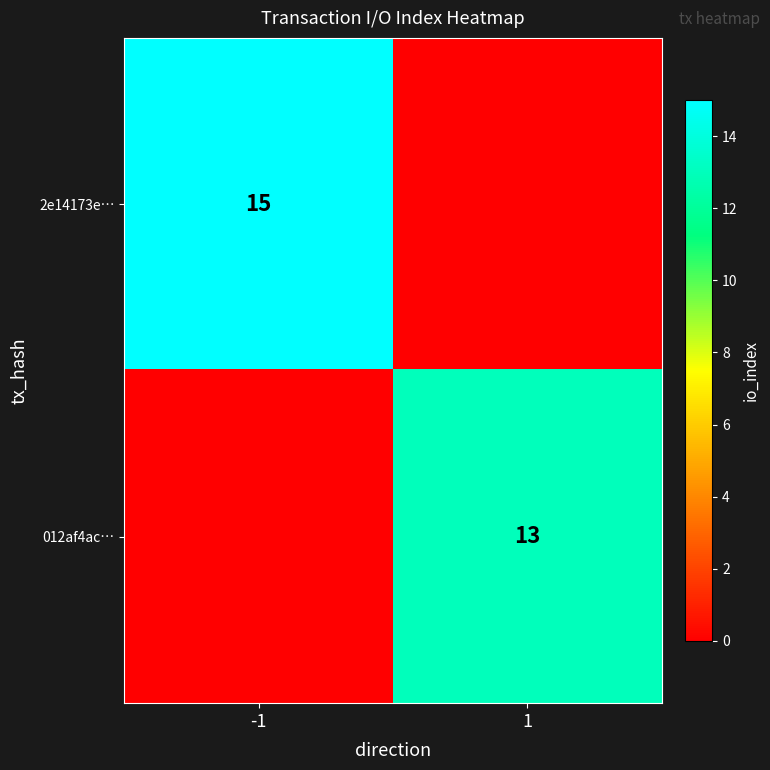

At how many categories does at least one series exceed 5?

2